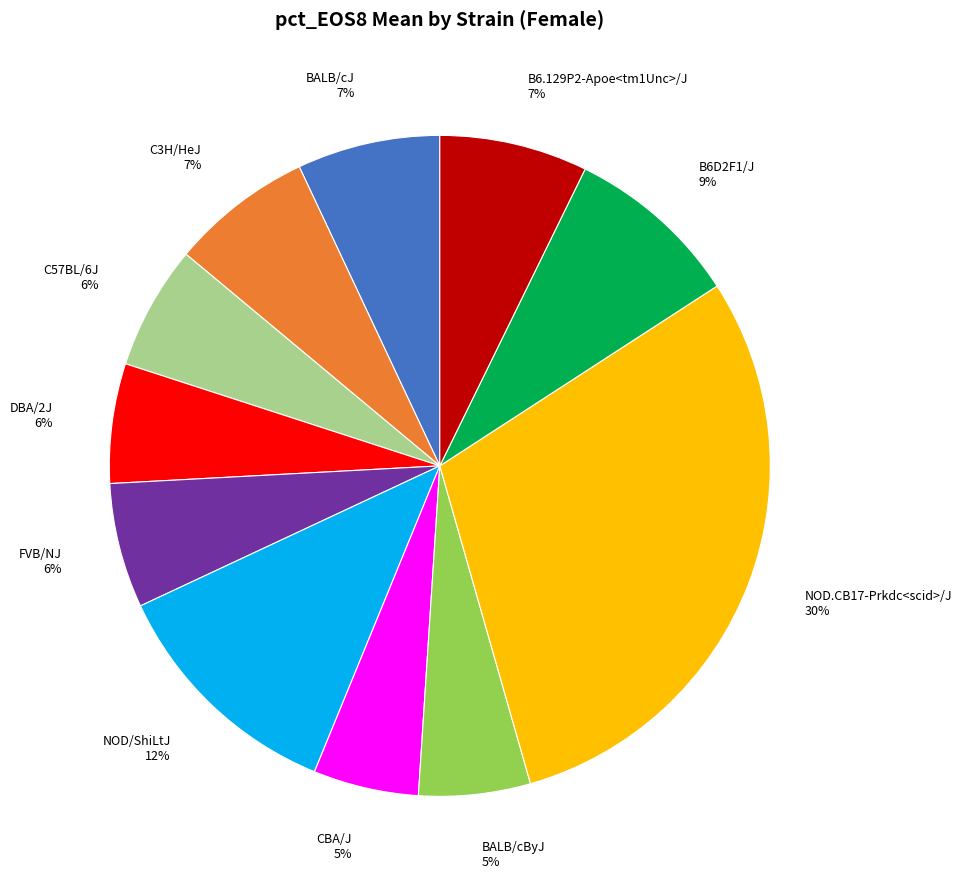

To the nearest percent, what percentage of the pie is NOD.CB17-Prkdc<scid>/J?

30%